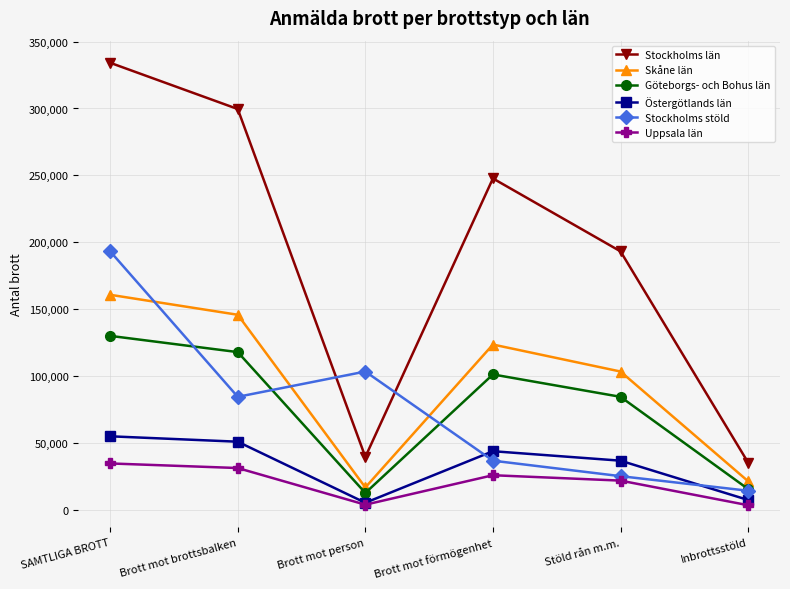

At which label does Stockholms stöld reach its peak?

SAMTLIGA BROTT